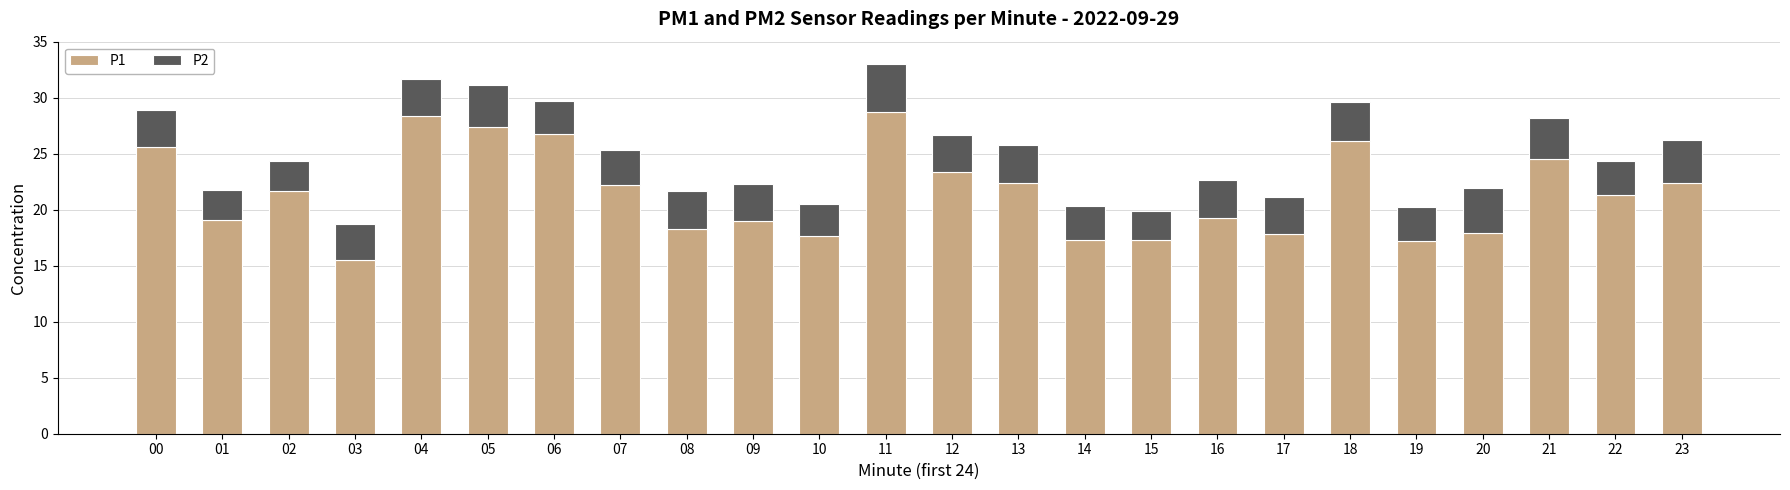

True or false: P1 has a value of 17.3 at 15.

True